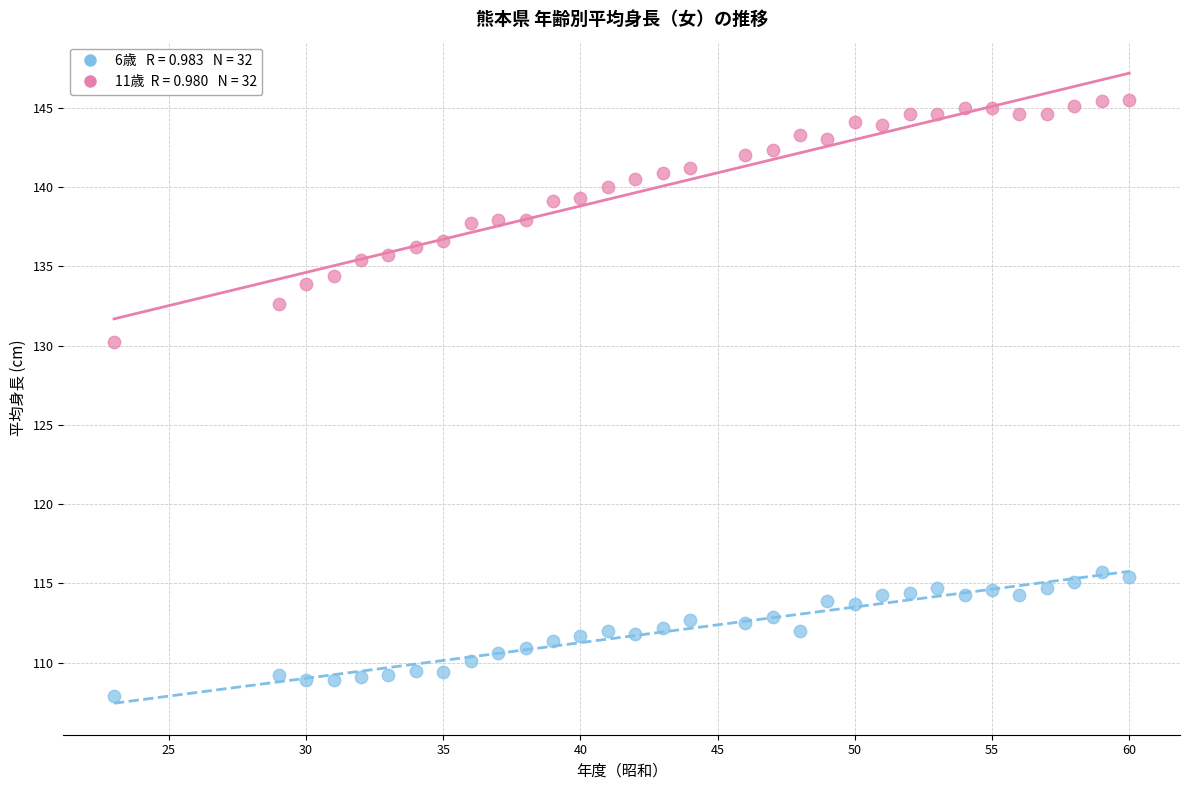

Across all series, what Y value is closest to 126?

130.2